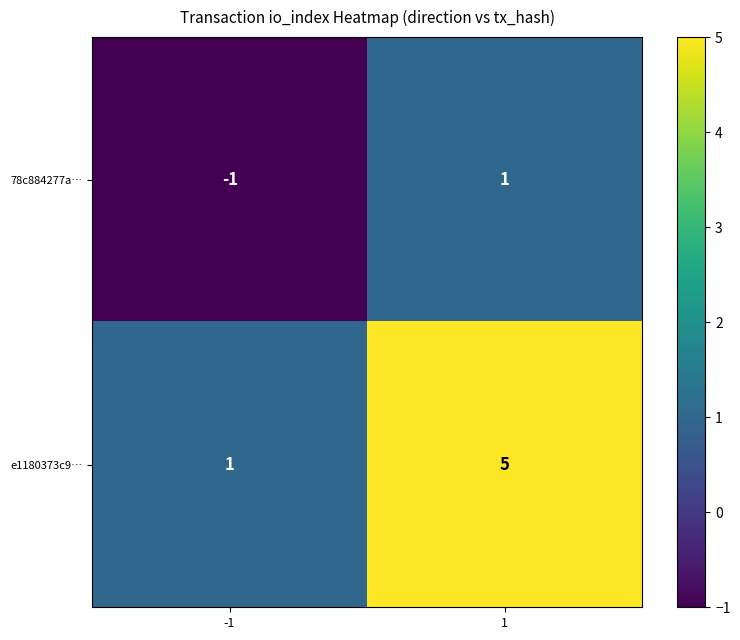

What value does the e1180373c9… series have at 1?

5